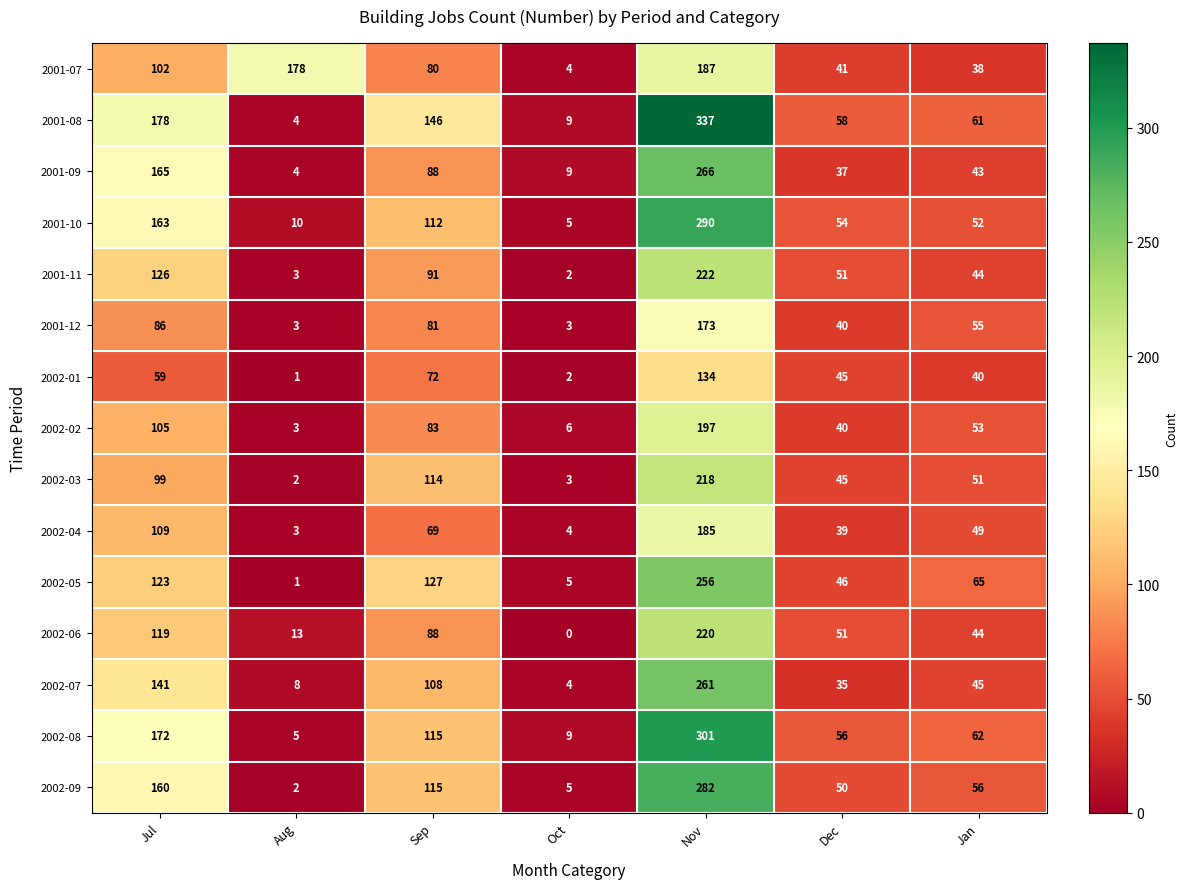

What is the maximum value shown in the chart?

337